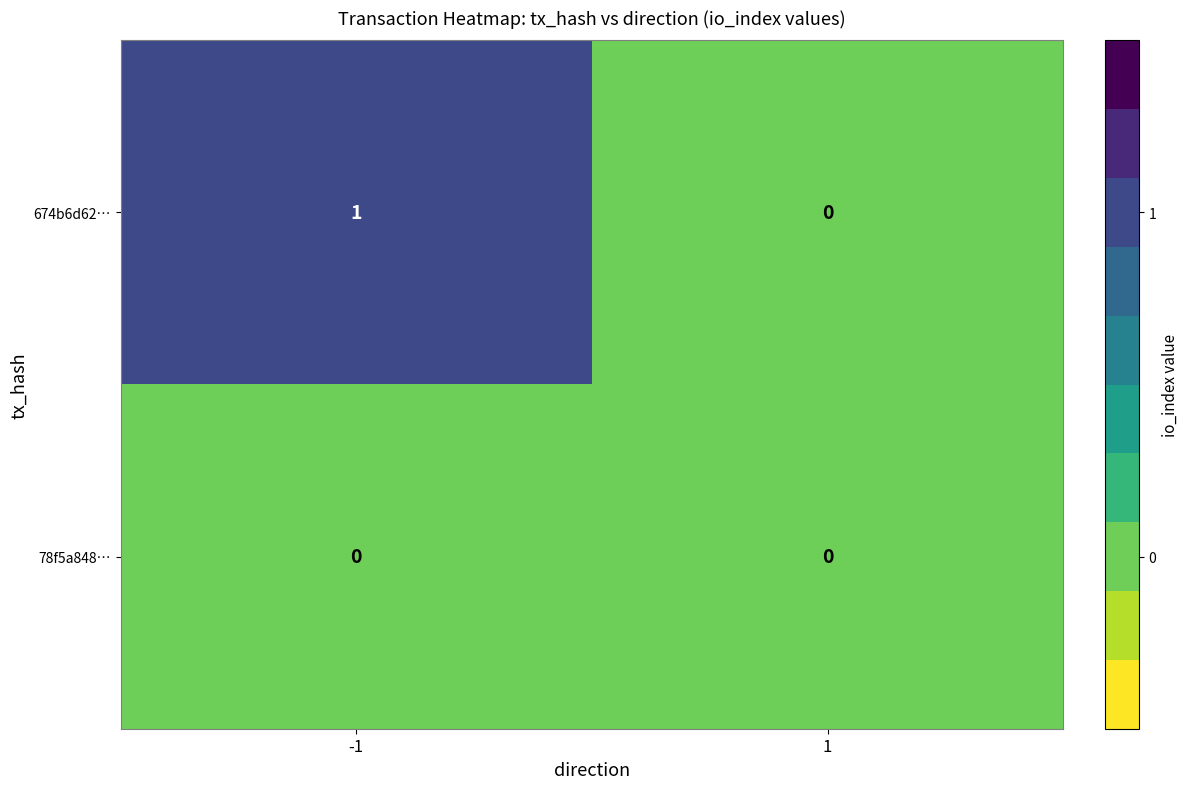

Rank the series by their maximum value, from lowest to highest.

78f5a848…, 674b6d62…